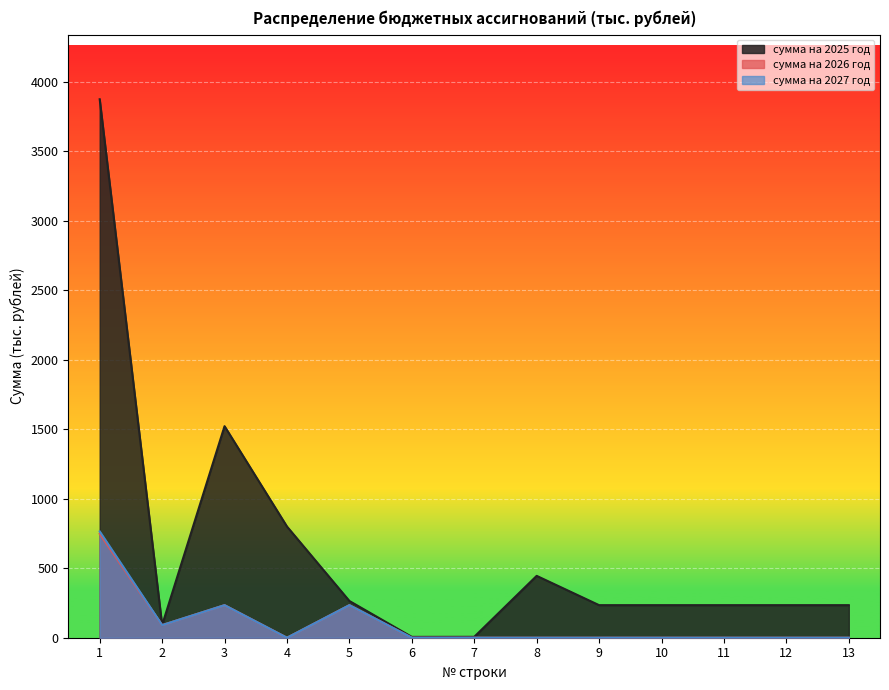

At which label does сумма на 2025 год reach its minimum?

6